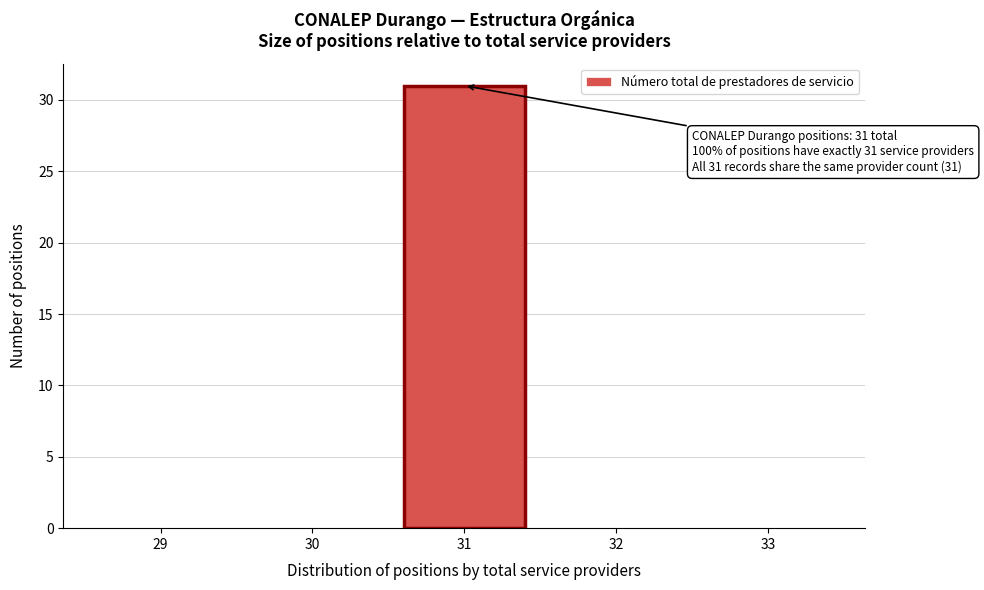

Reading right to left, extract all data points from this chart.

33=0	32=0	31=31	30=0	29=0